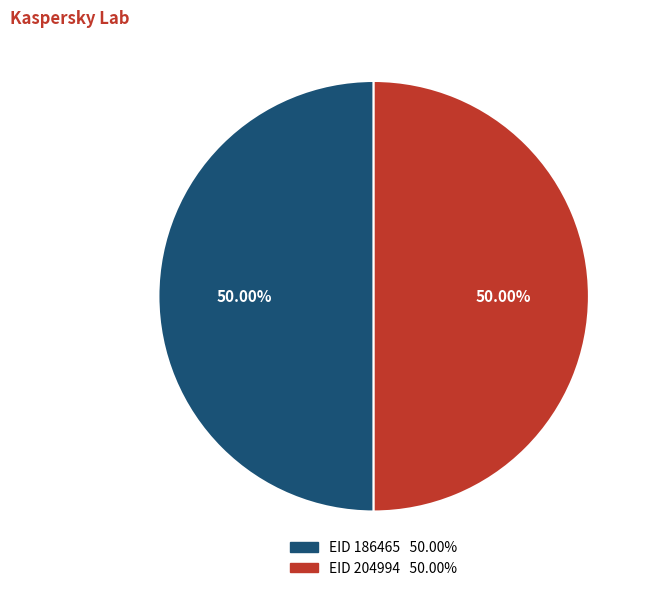

What portion of the pie excludes EID 204994?

50.0%